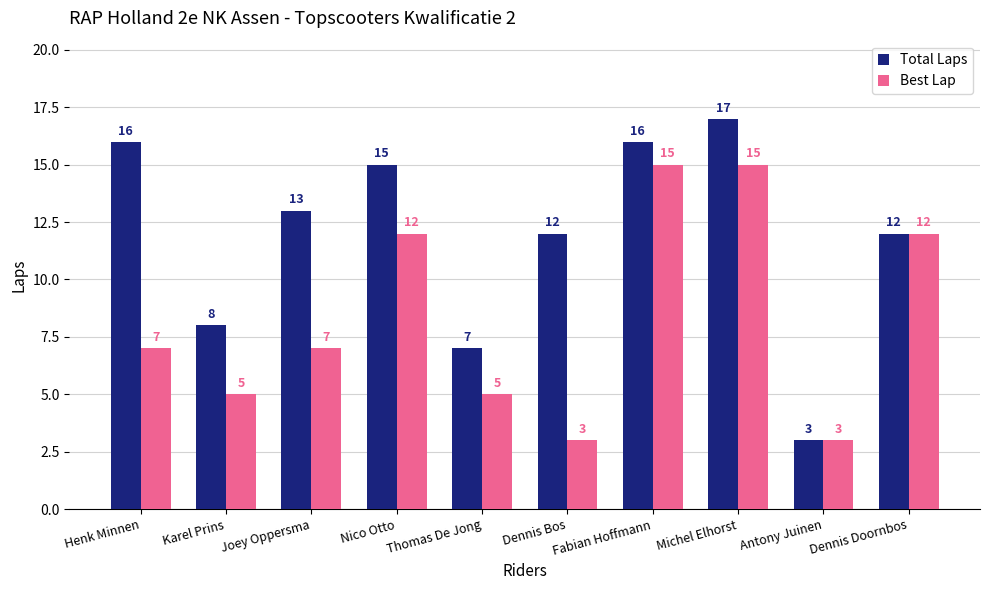

Reading right to left, transcribe all the data shown in this chart.

Total Laps: Dennis Doornbos=12	Antony Juinen=3	Michel Elhorst=17	Fabian Hoffmann=16	Dennis Bos=12	Thomas De Jong=7	Nico Otto=15	Joey Oppersma=13	Karel Prins=8	Henk Minnen=16
Best Lap: Dennis Doornbos=12	Antony Juinen=3	Michel Elhorst=15	Fabian Hoffmann=15	Dennis Bos=3	Thomas De Jong=5	Nico Otto=12	Joey Oppersma=7	Karel Prins=5	Henk Minnen=7